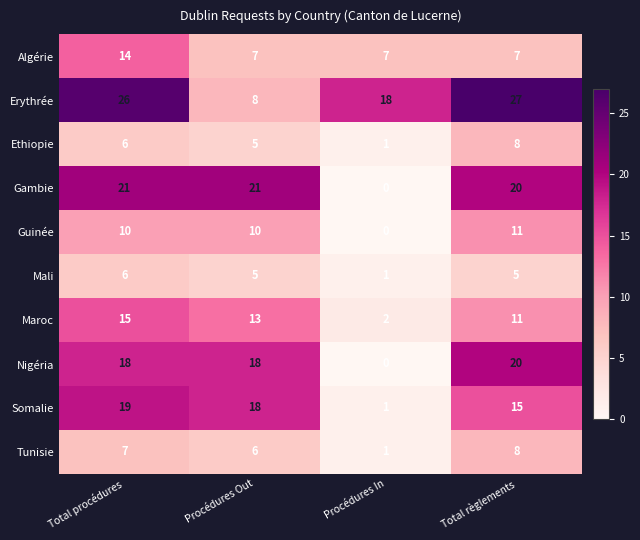

What is the maximum value shown in the chart?

27